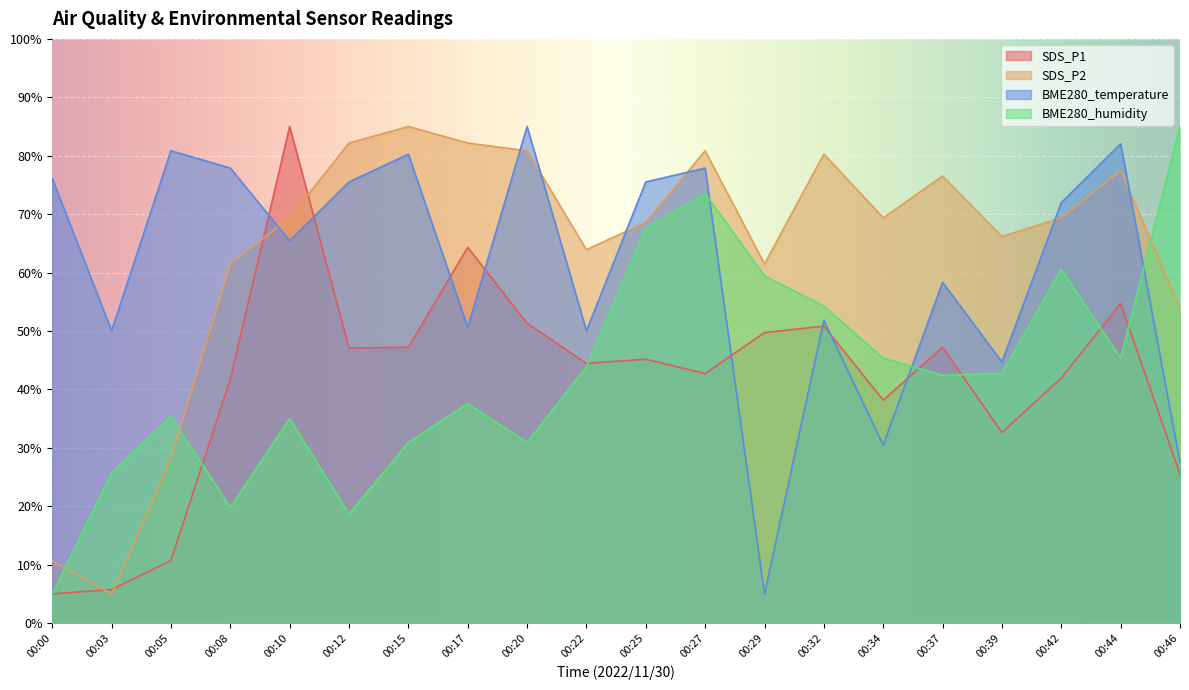

What are all the series names shown in the legend?

SDS_P1, SDS_P2, BME280_temperature, BME280_humidity